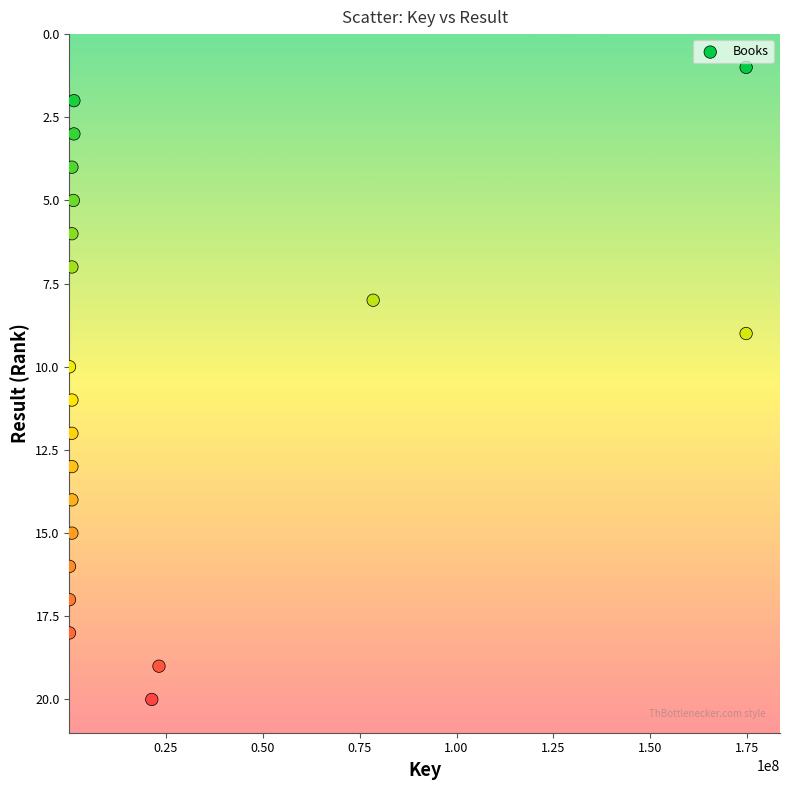

What is the range of Y values (max minus min)?

19